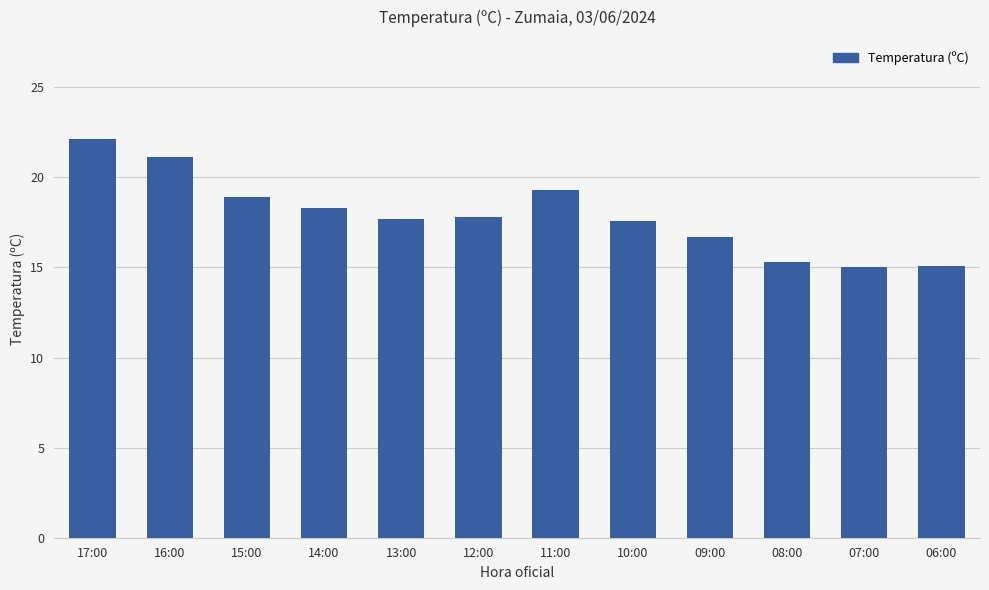

What is the difference between the values at 16:00 and 12:00?

3.3